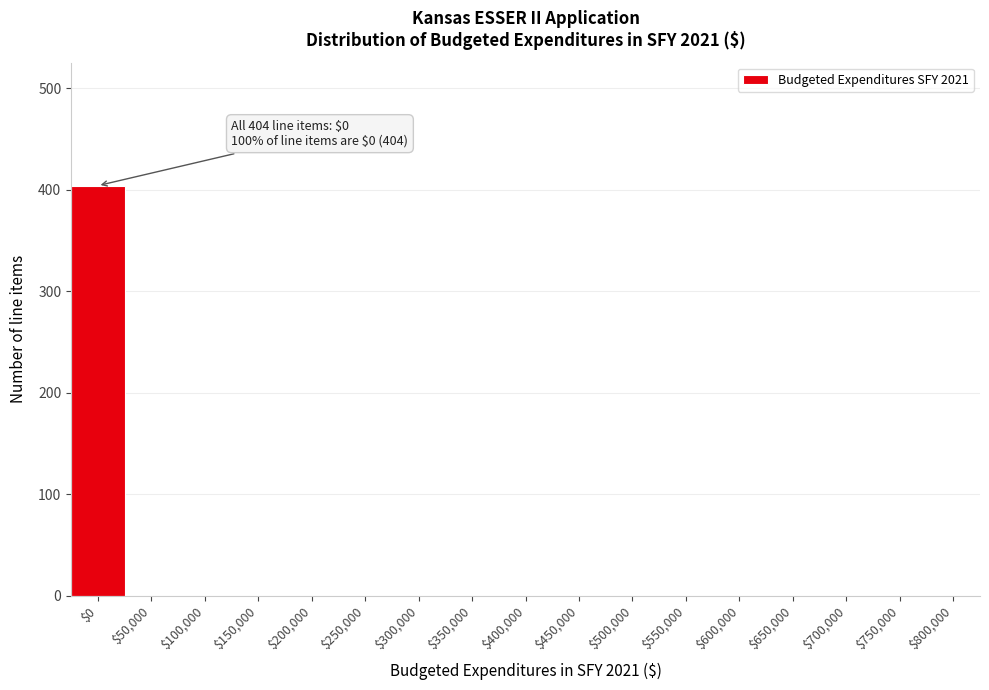

Which label corresponds to the largest value in the chart?

$0